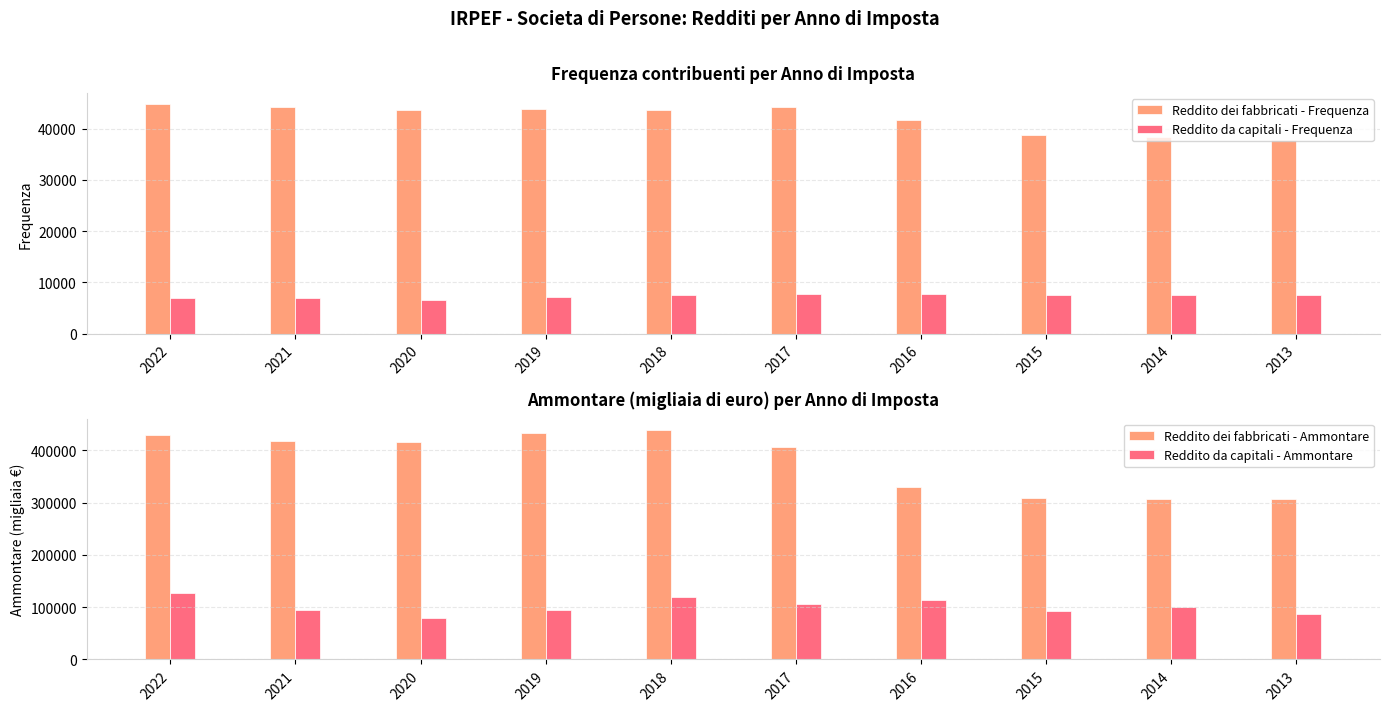

List the series in order of their peak value, lowest first.

Reddito da capitali - Frequenza, Reddito dei fabbricati - Frequenza, Reddito da capitali - Ammontare, Reddito dei fabbricati - Ammontare